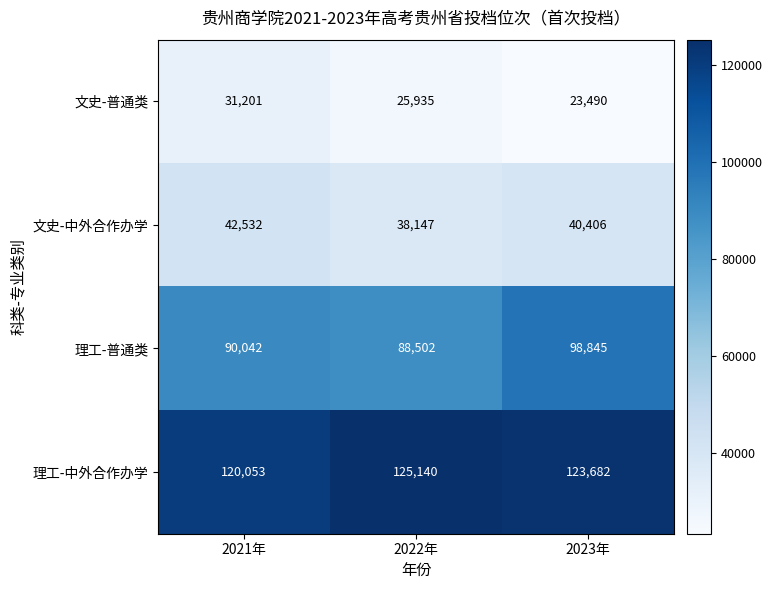

Rank the series at 2021年 from lowest to highest value.

文史-普通类, 文史-中外合作办学, 理工-普通类, 理工-中外合作办学